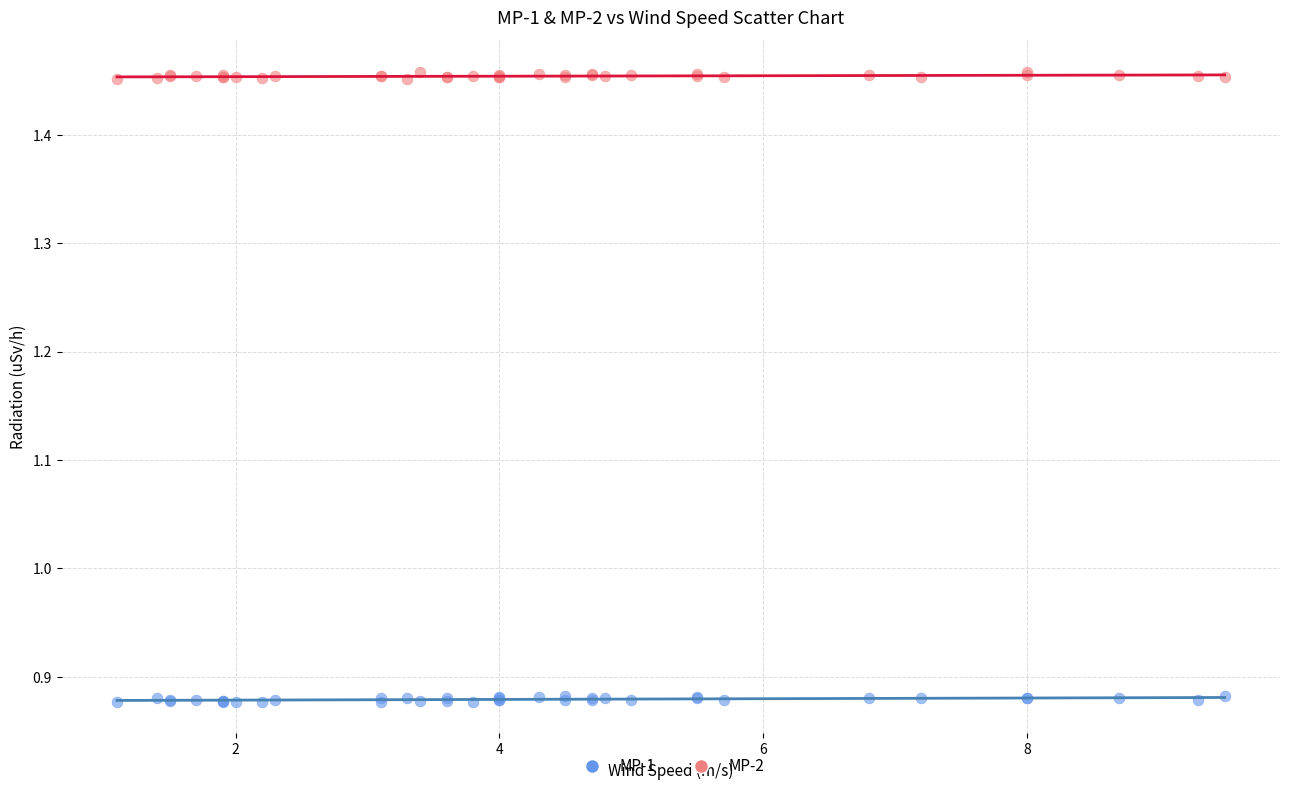

Which series reaches the minimum Y coordinate?

MP-1